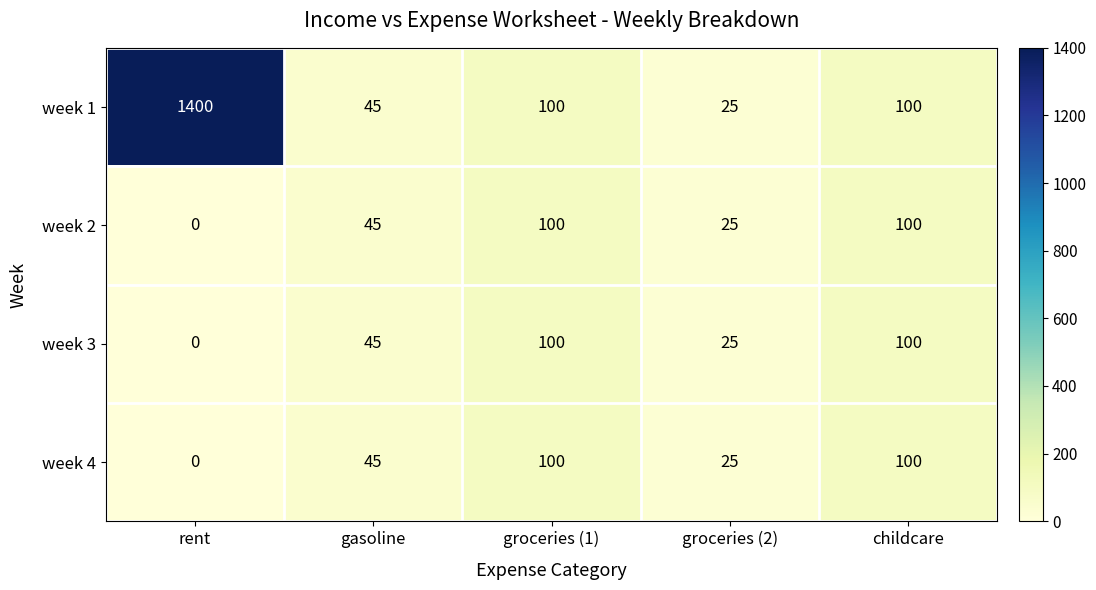

Which series changed the most between rent and groceries (2)?

week 1